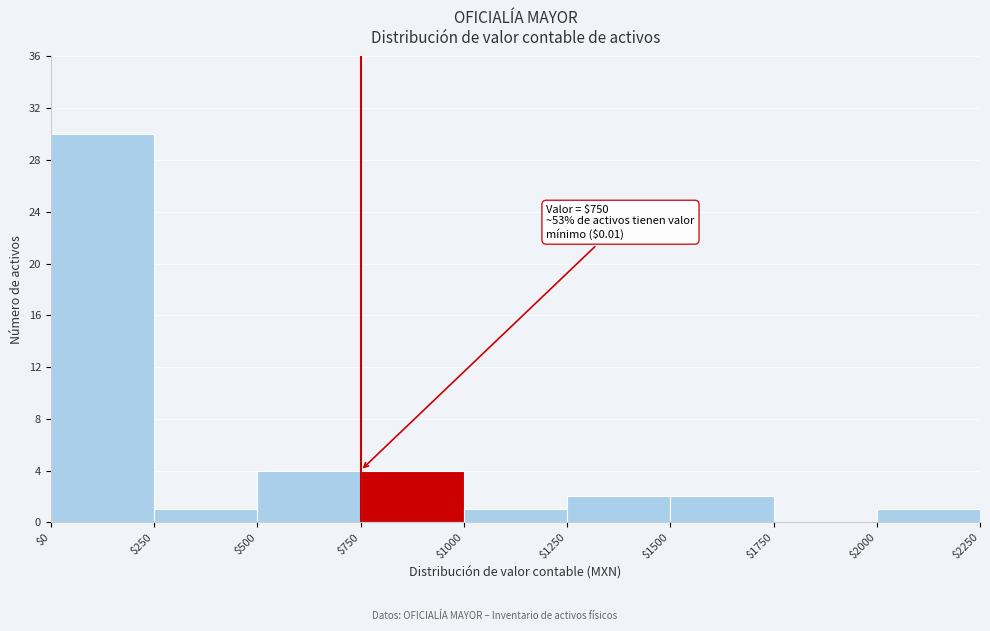

Which range on the x-axis has the tallest bar?

$0 to $250